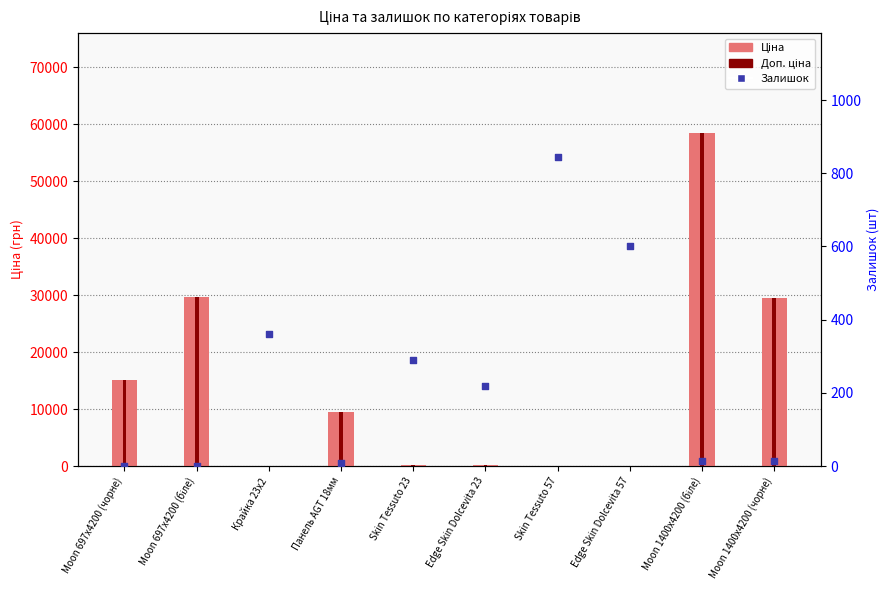

At which category is the sum across all series the highest?

Moon 1400x4200 (біле)